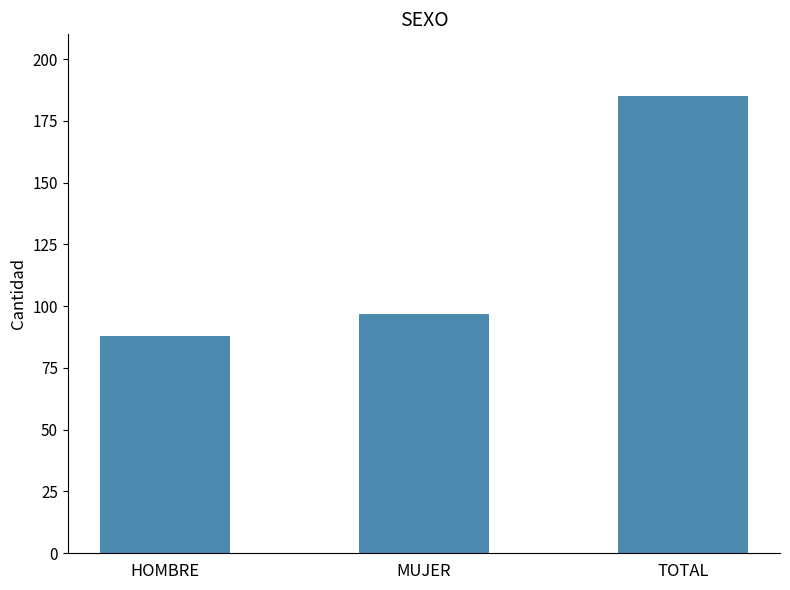

Rank the categories by value from lowest to highest.

HOMBRE, MUJER, TOTAL